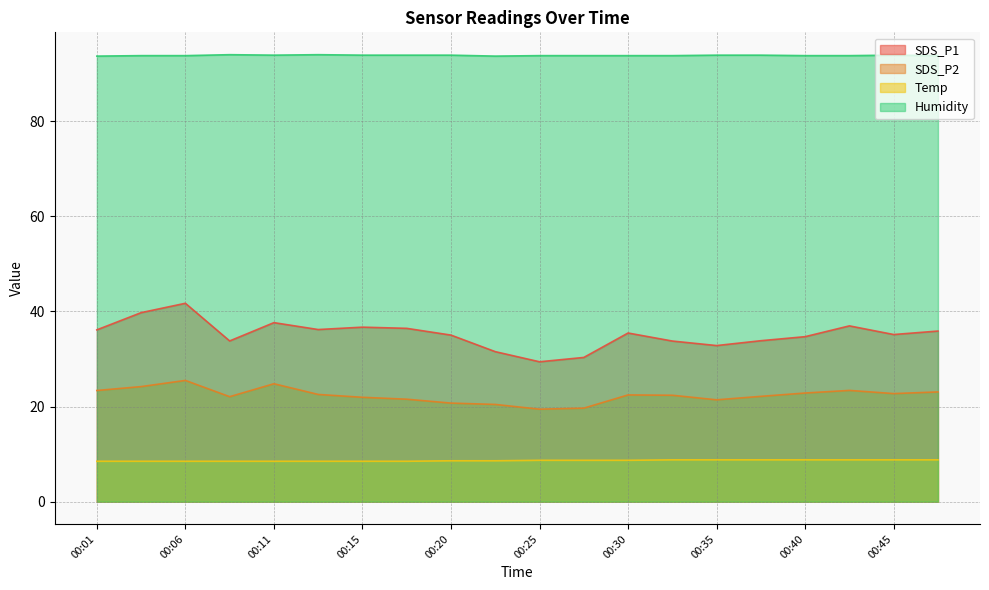

What is the sum of the Humidity values at 00:47 and 00:42?

187.6